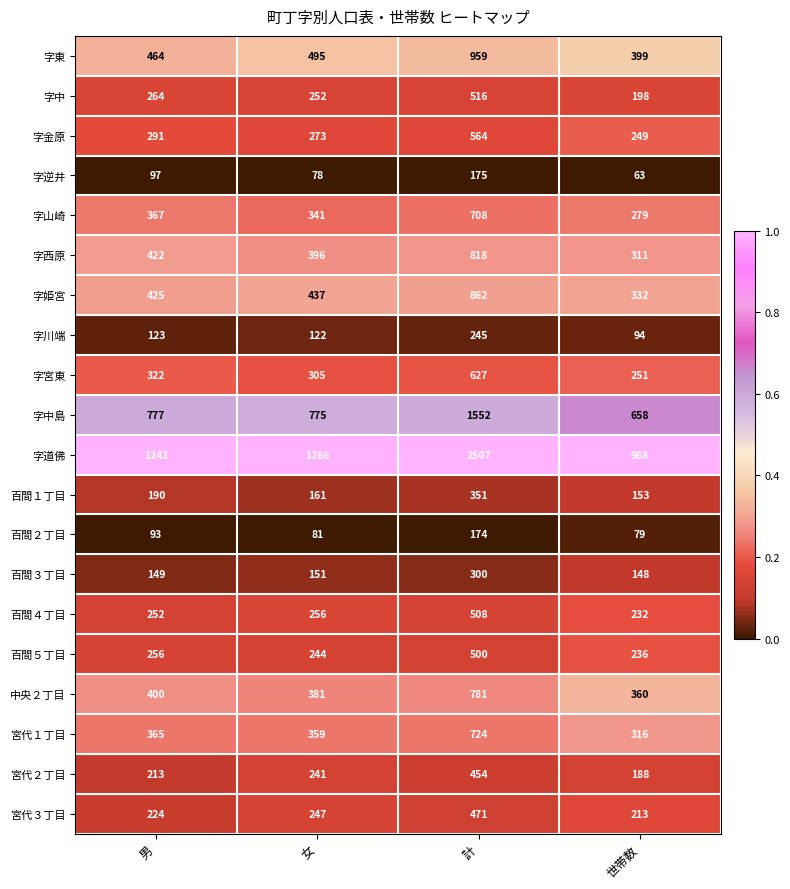

Is the value of 字中 at 世帯数 greater than the value of 字川端 at 男?

Yes